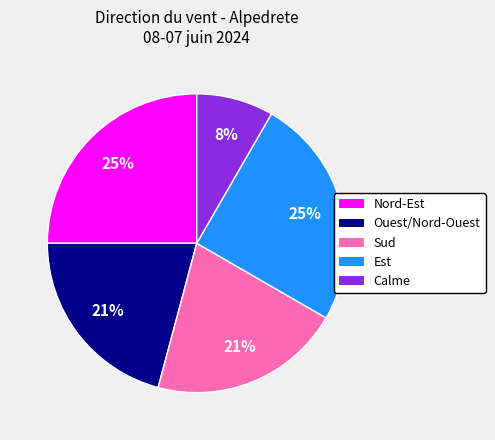

Which slice is the smallest?

Calme